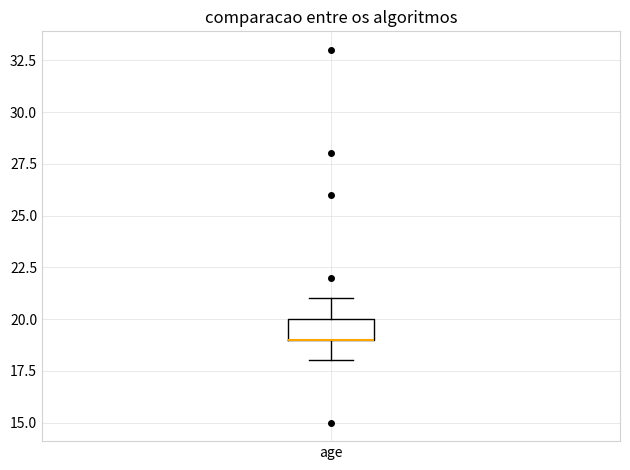

Where is the upper edge of the box for age on the y-axis? The values are not printed on the chart, so give them approximately, as read against the axis.

20